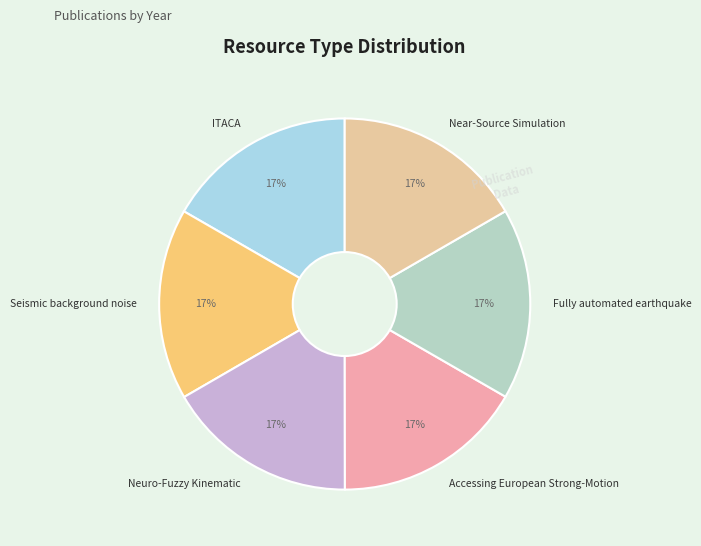

True or false: ITACA accounts for 17% of the total.

True